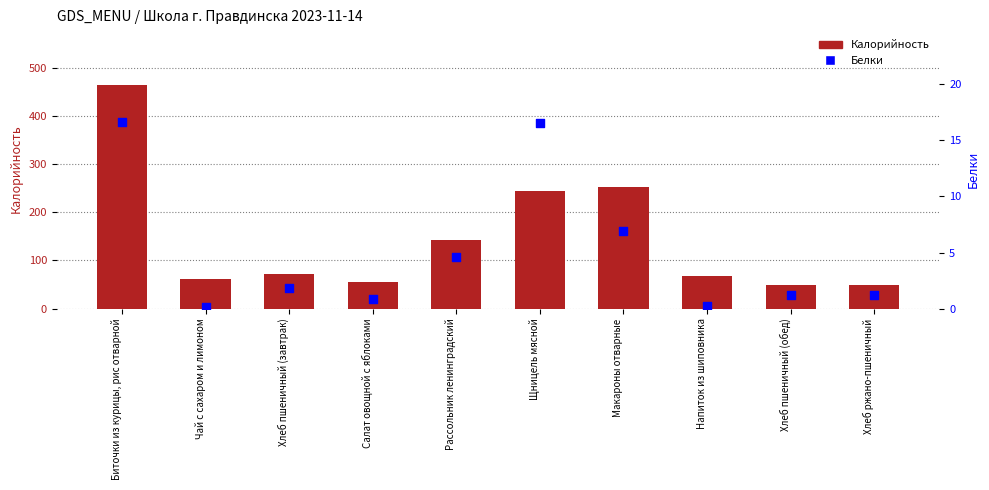

Which series reaches the maximum Y coordinate?

Калорийность